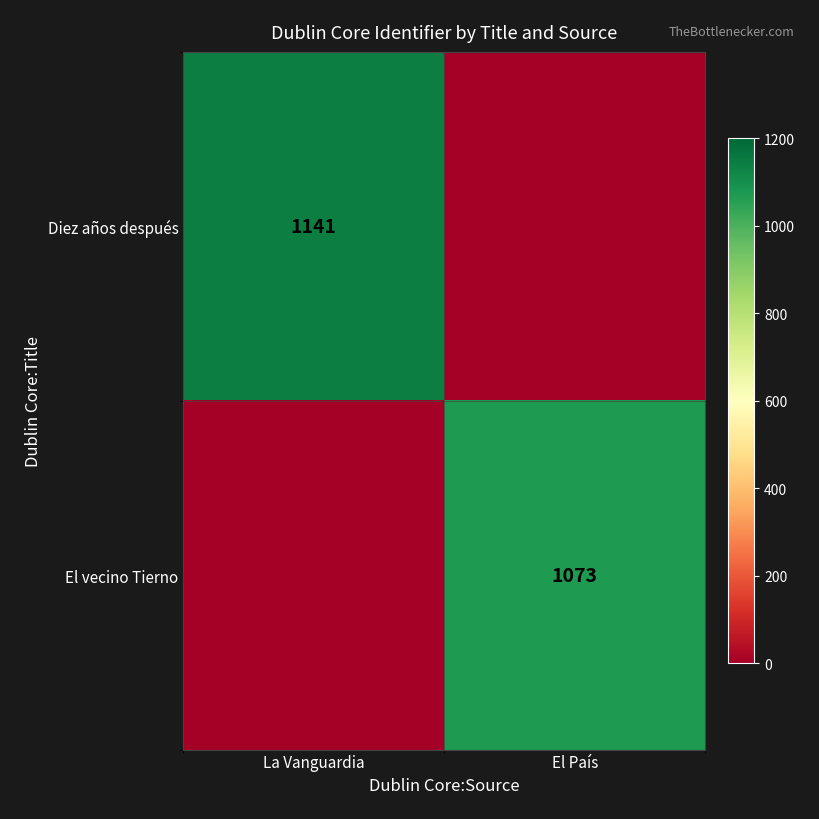

How many data points does each series have?

2